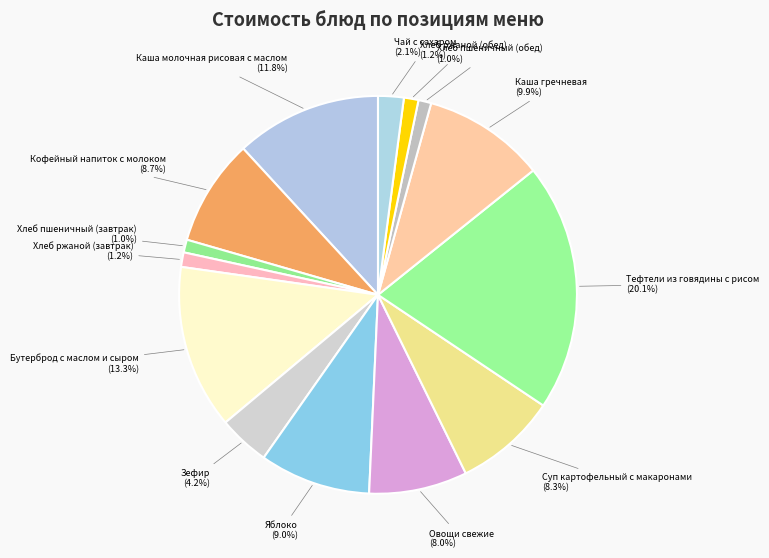

How many segments does this pie chart have?

14